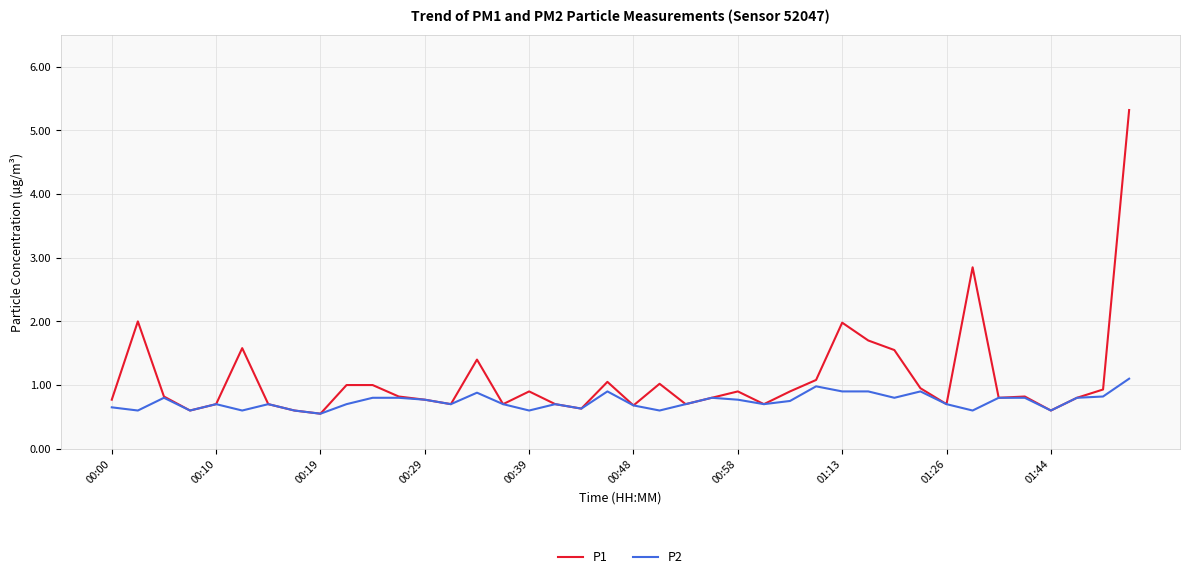

What is the smallest value displayed?

0.6